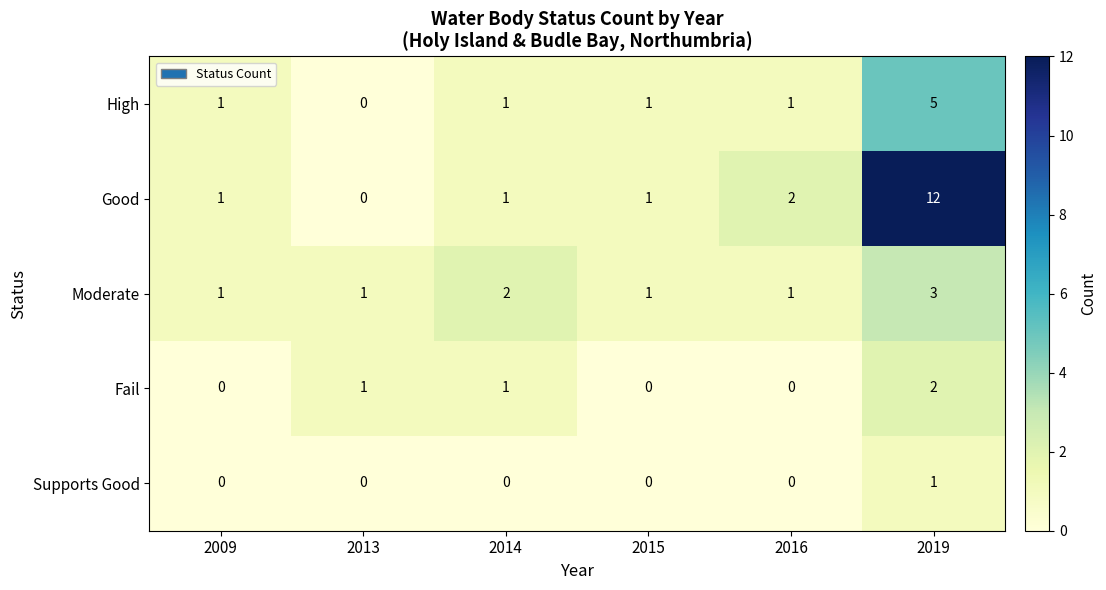

Rank the series by their maximum value, from highest to lowest.

Good, High, Moderate, Fail, Supports Good